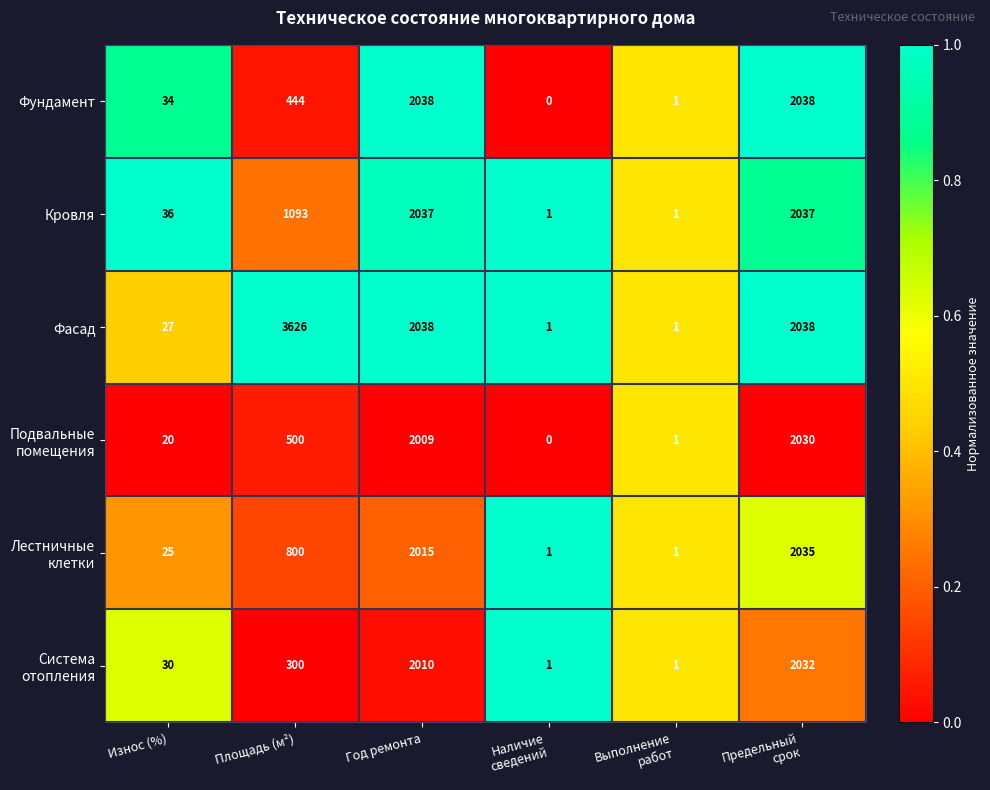

What is the total value across all series at Наличие
сведений?

4